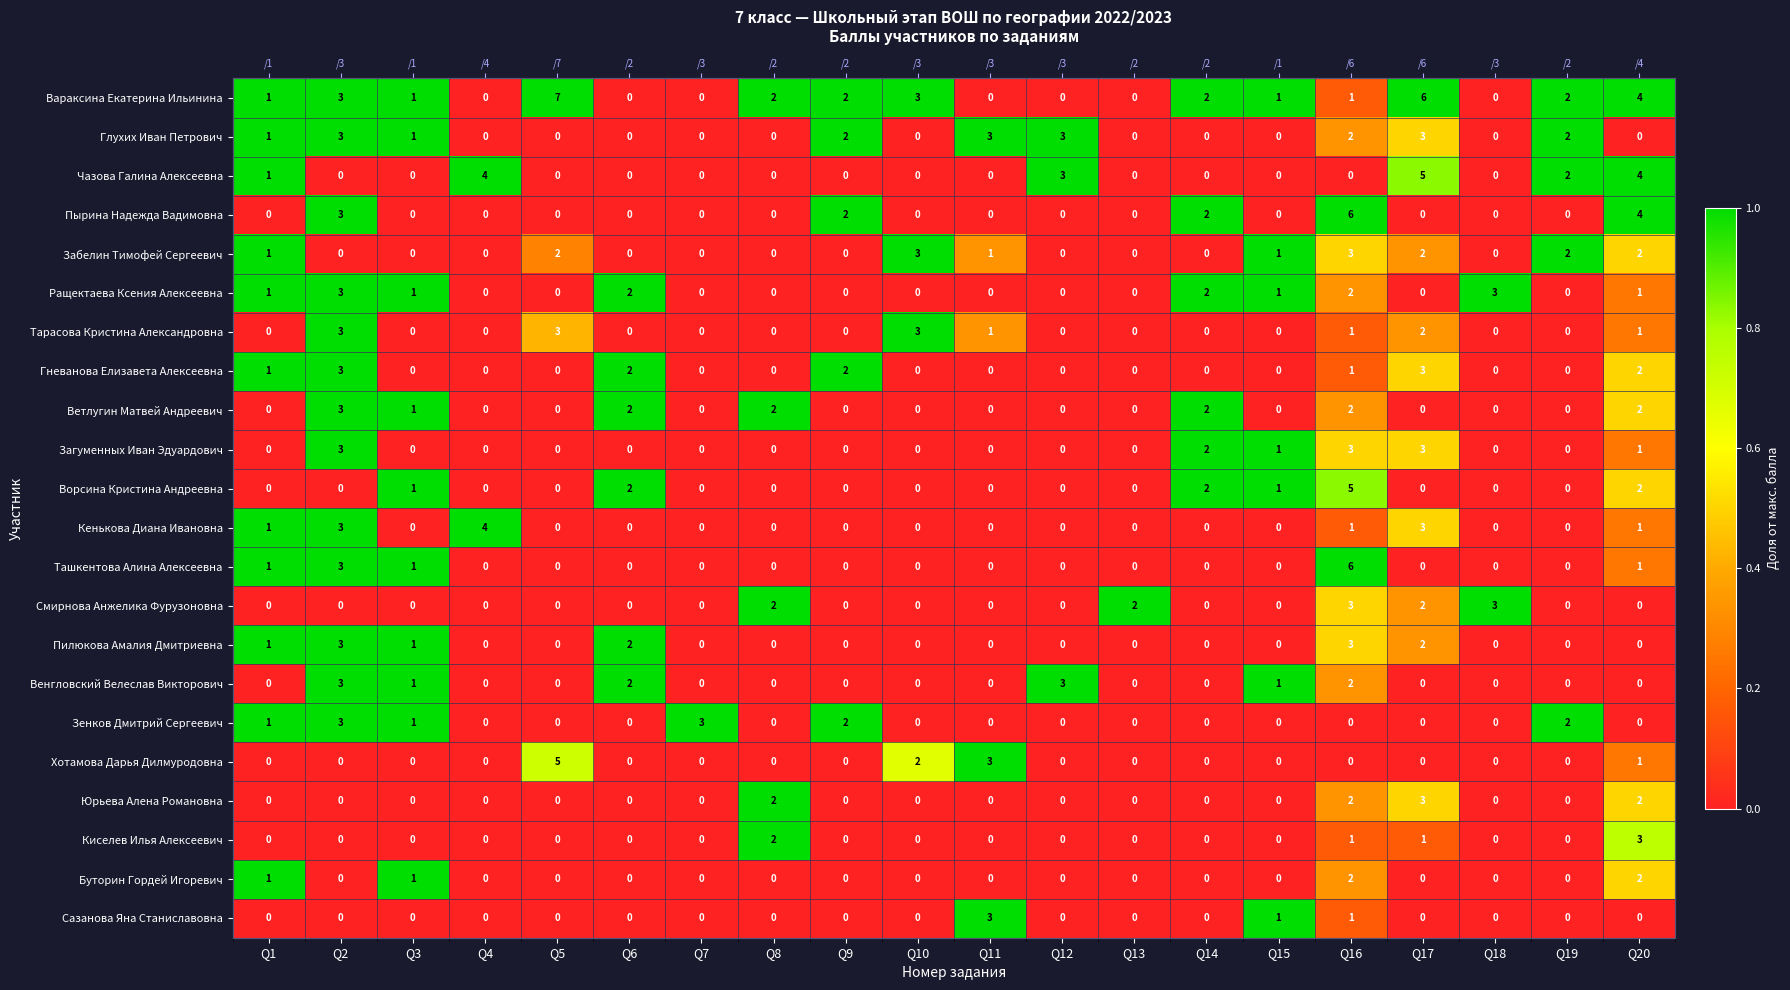

Count the number of data series in this chart.

22